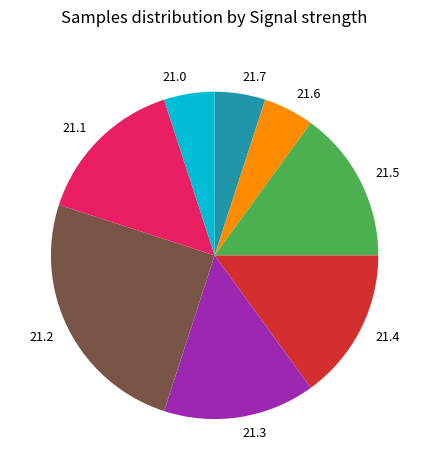

What is the ratio of the value at 21.3 to the value at 21.5?

1.0